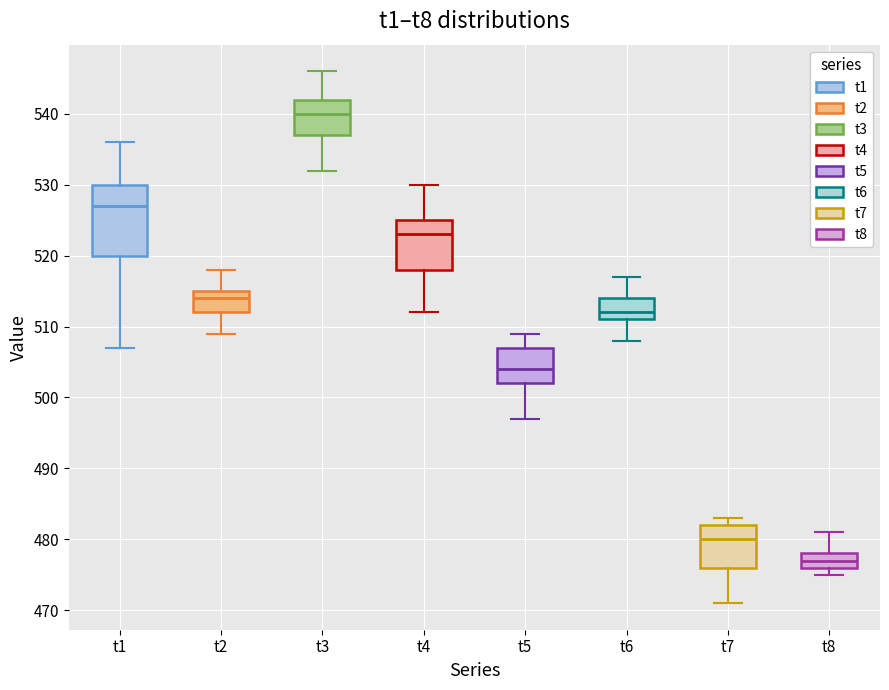

Reading left to right, read every box against the y-axis: the position of its median line, the range the box covers, and the ends of its whiskers. The values are not printed on the chart, so give them approximately, as read against the axis.

t1: median 527, box 520 to 530, whiskers 507 to 536
t2: median 514, box 512 to 515, whiskers 509 to 518
t3: median 540, box 537 to 542, whiskers 532 to 546
t4: median 523, box 518 to 525, whiskers 512 to 530
t5: median 504, box 502 to 507, whiskers 497 to 509
t6: median 512, box 511 to 514, whiskers 508 to 517
t7: median 480, box 476 to 482, whiskers 471 to 483
t8: median 477, box 476 to 478, whiskers 475 to 481